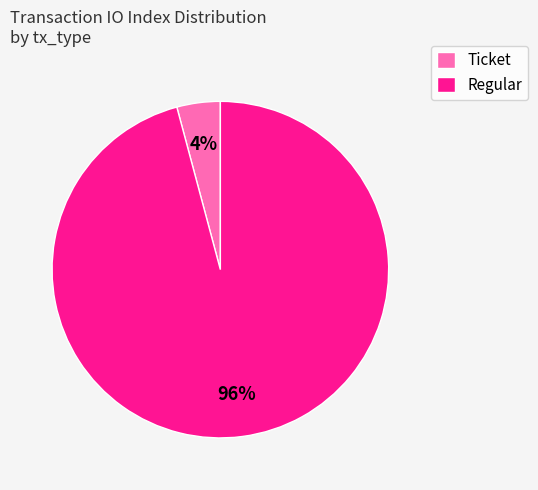

The Ticket slice represents 19% of the pie. True or false?

False